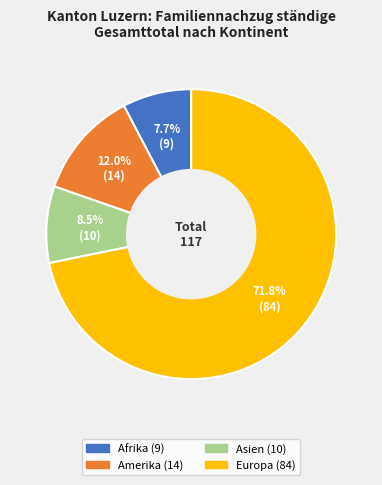

Does any single category account for the majority?

Yes